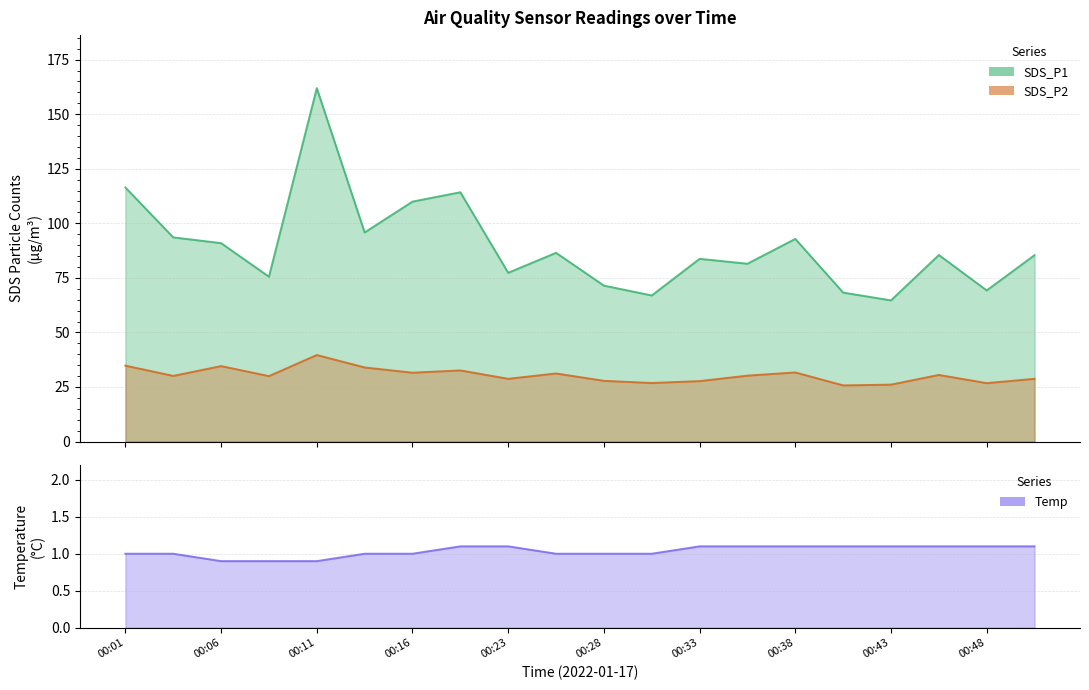

At which category is the sum across all series the highest?

00:11